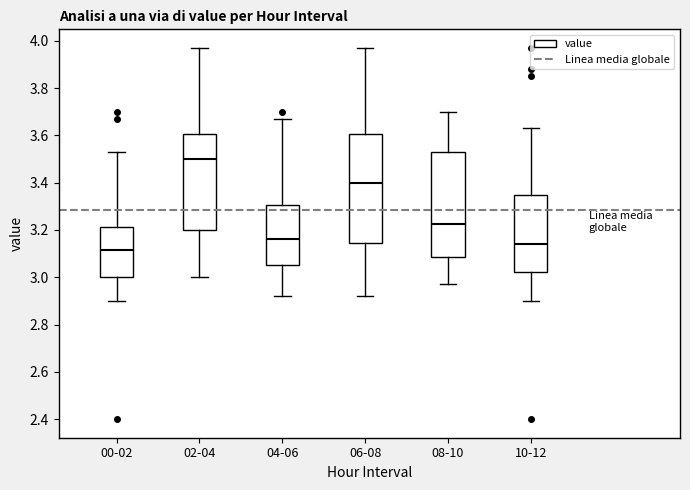

Reading left to right, read every box against the y-axis: the position of its median line, the range the box covers, and the ends of its whiskers. The values are not printed on the chart, so give them approximately, as read against the axis.

00-02: median 3.12, box 3.00 to 3.22, whiskers 2.90 to 3.54
02-04: median 3.50, box 3.20 to 3.60, whiskers 3.00 to 3.98
04-06: median 3.16, box 3.06 to 3.30, whiskers 2.92 to 3.68
06-08: median 3.40, box 3.14 to 3.60, whiskers 2.92 to 3.98
08-10: median 3.22, box 3.08 to 3.54, whiskers 2.98 to 3.70
10-12: median 3.14, box 3.02 to 3.36, whiskers 2.90 to 3.64